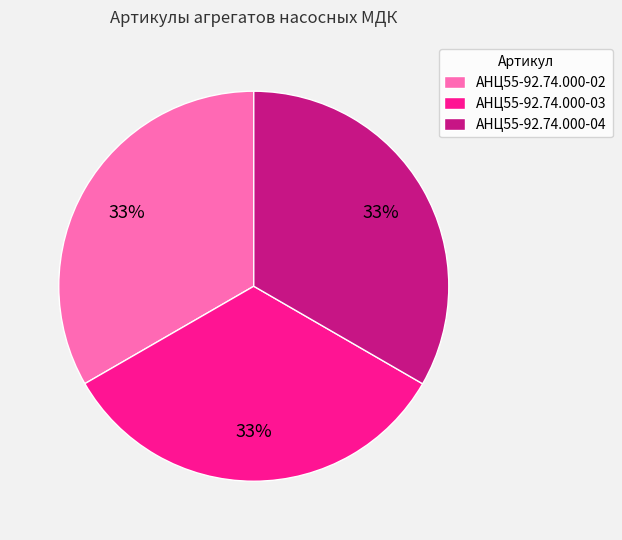

Combined, do АНЦ55-92.74.000-03 and АНЦ55-92.74.000-02 account for over 50%?

Yes